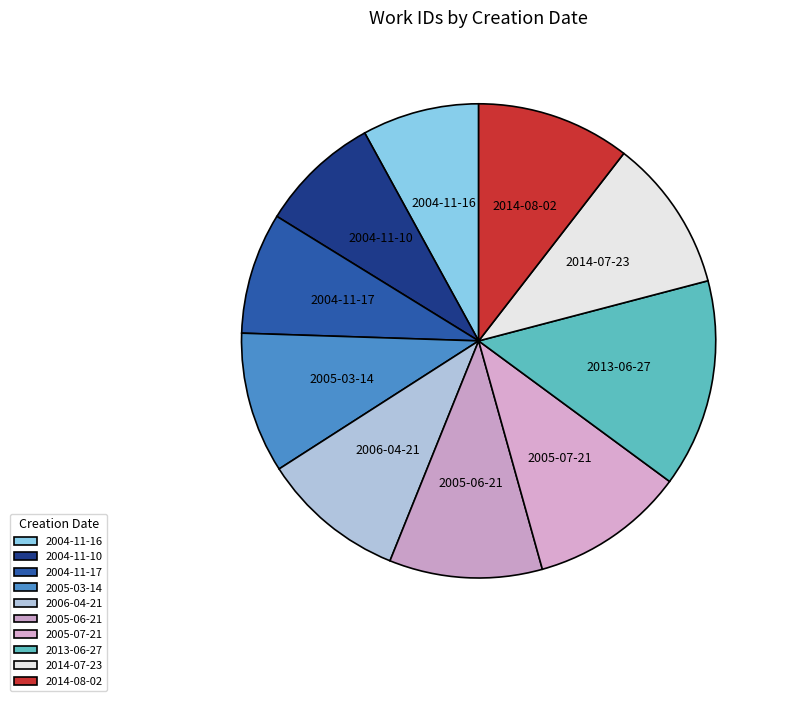

Does 2005-06-21 represent more than half of the total?

No